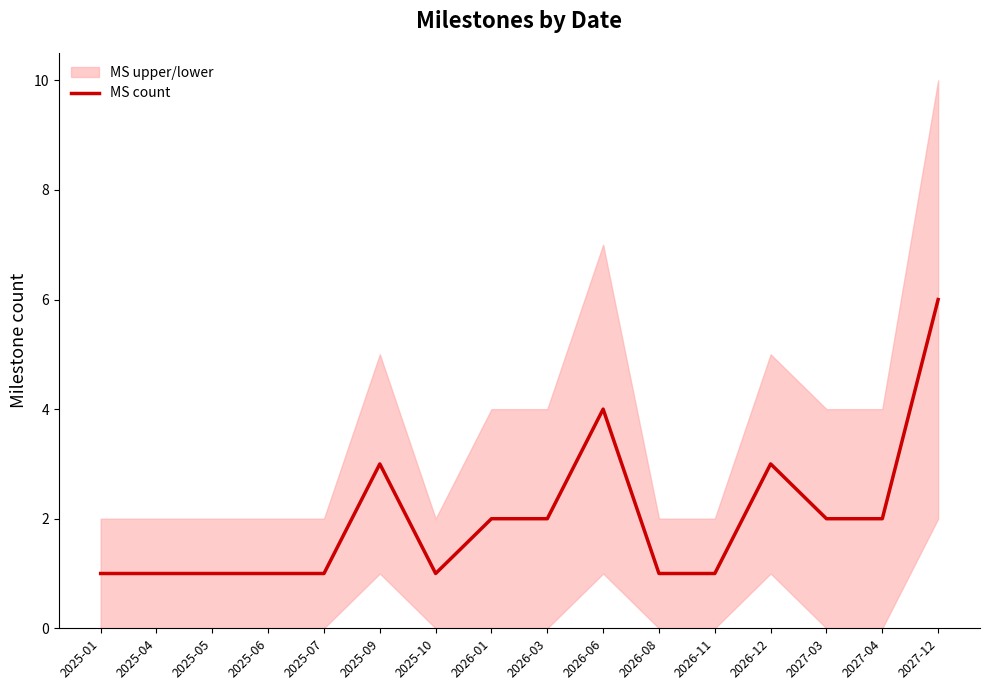

What is the label of the 14th point from the right?

2025-05